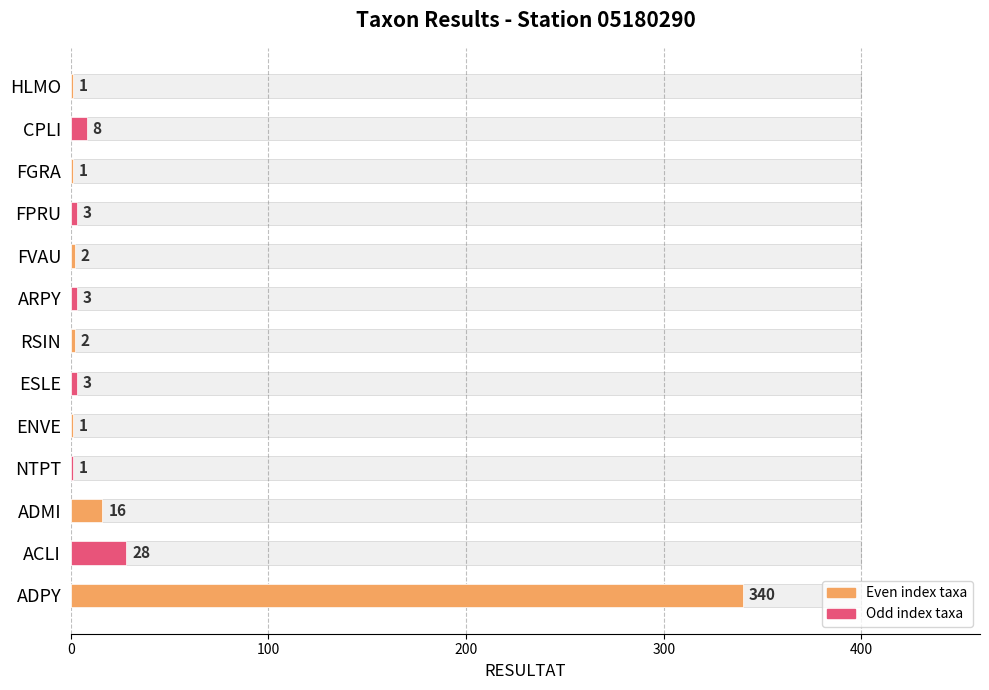

What position from the left is ADPY?

1